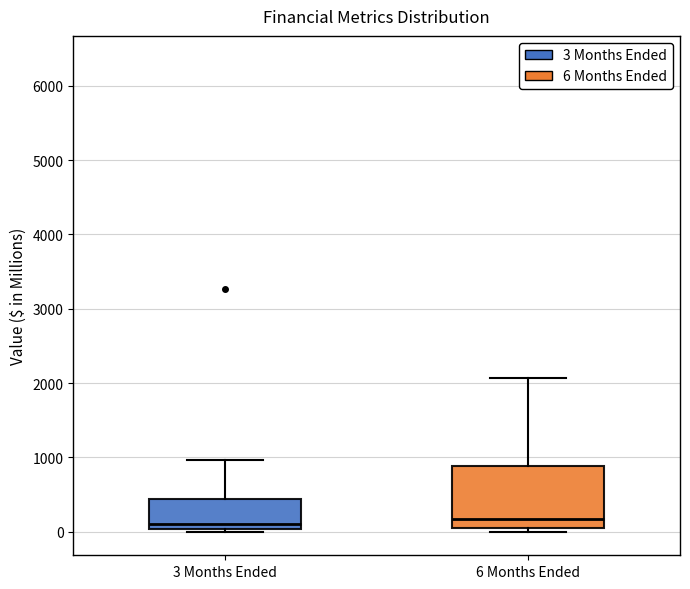

Where does the upper whisker of the box for 6 Months Ended end on the y-axis? The values are not printed on the chart, so give them approximately, as read against the axis.

2100